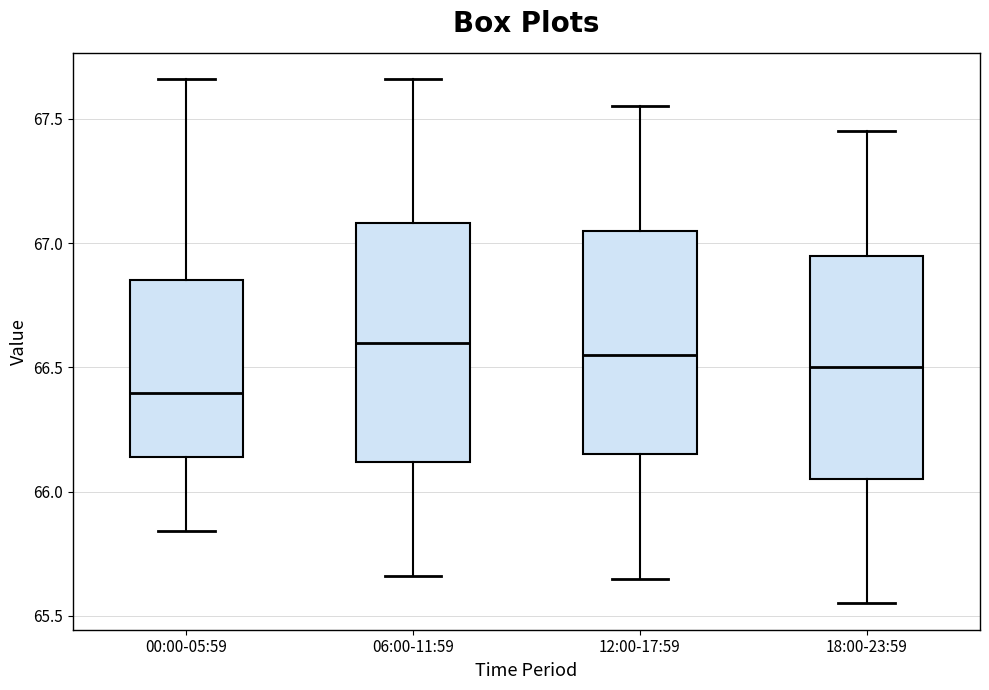

Where is the upper edge of the box for 18:00-23:59 on the y-axis? The values are not printed on the chart, so give them approximately, as read against the axis.

66.95